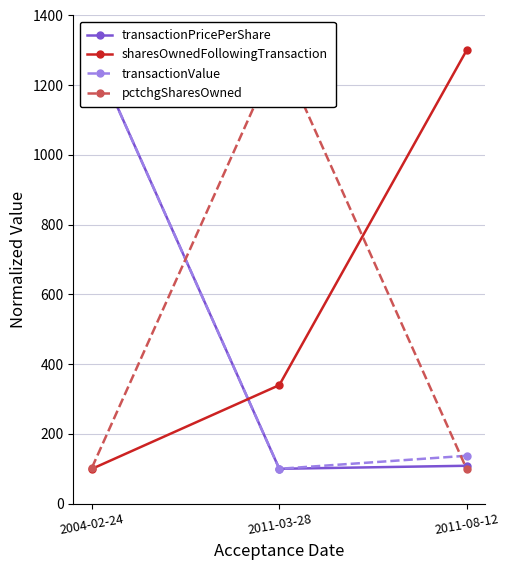

Does the chart have visible grid lines?

Yes